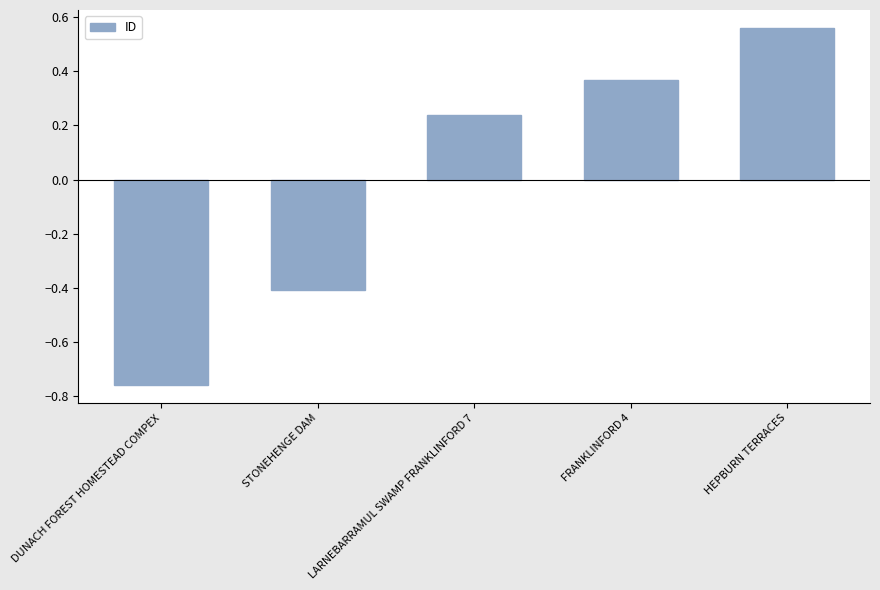

Which label corresponds to the smallest value in the chart?

DUNACH FOREST HOMESTEAD COMPEX